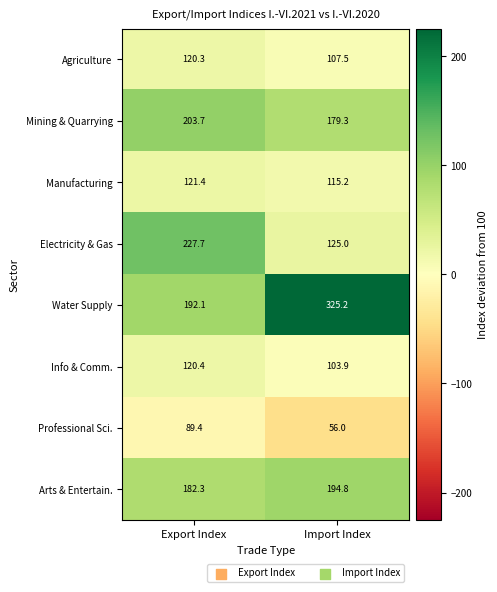

Reading left to right, extract all data points from this chart.

Agriculture: 120.3	107.5
Mining & Quarrying: 203.7	179.3
Manufacturing: 121.4	115.2
Electricity & Gas: 227.7	125.0
Water Supply: 192.1	325.2
Info & Comm.: 120.4	103.9
Professional Sci.: 89.4	56.0
Arts & Entertain.: 182.3	194.8